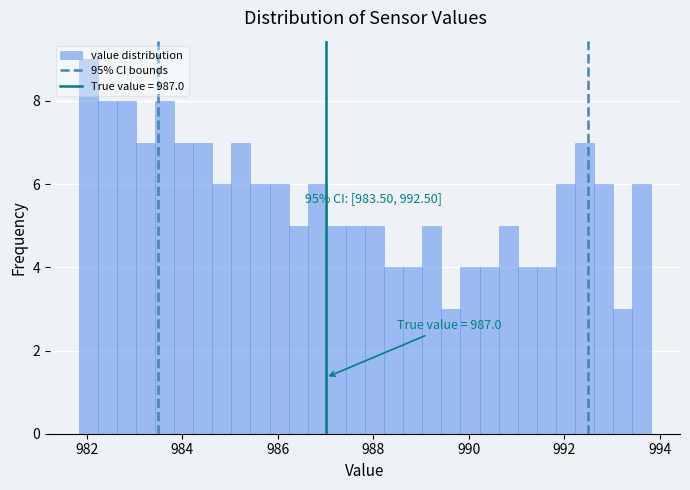

Around what value on the x-axis is the tallest bar? Give the approximate position of its centre, as read against the axis.

982.0